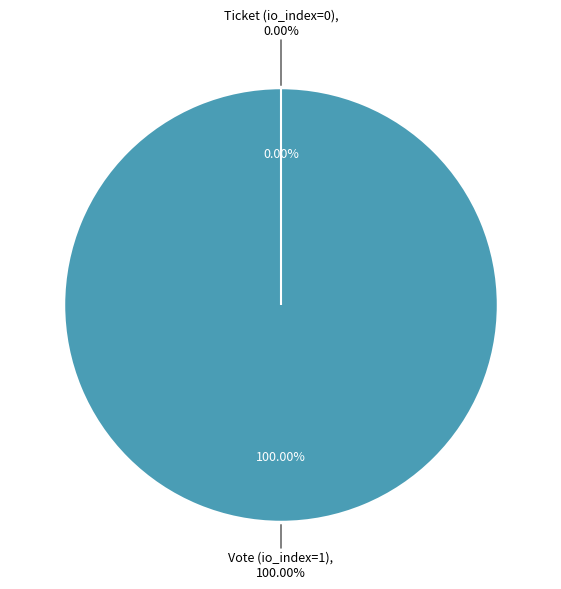

True or false: Ticket (io_index=0) accounts for 0% of the total.

True